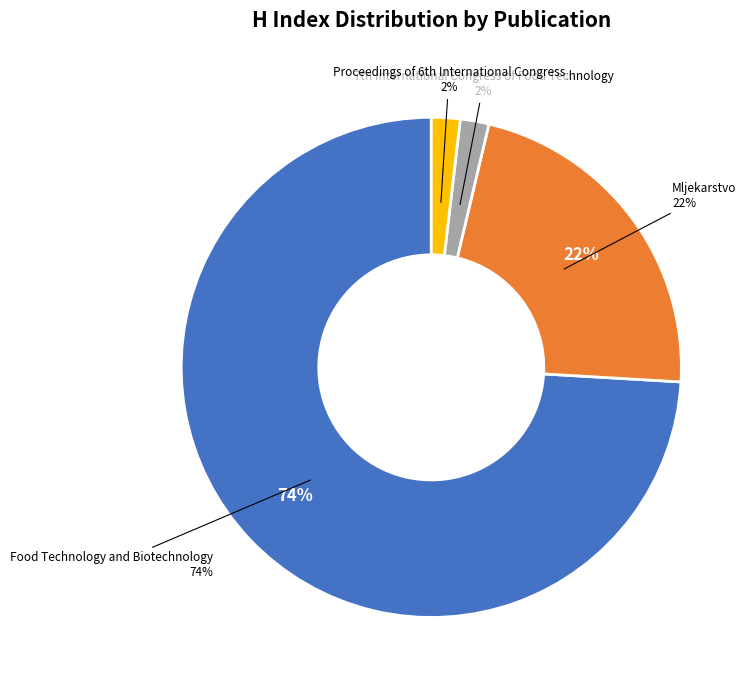

To the nearest percent, what is the average slice percentage?

25%